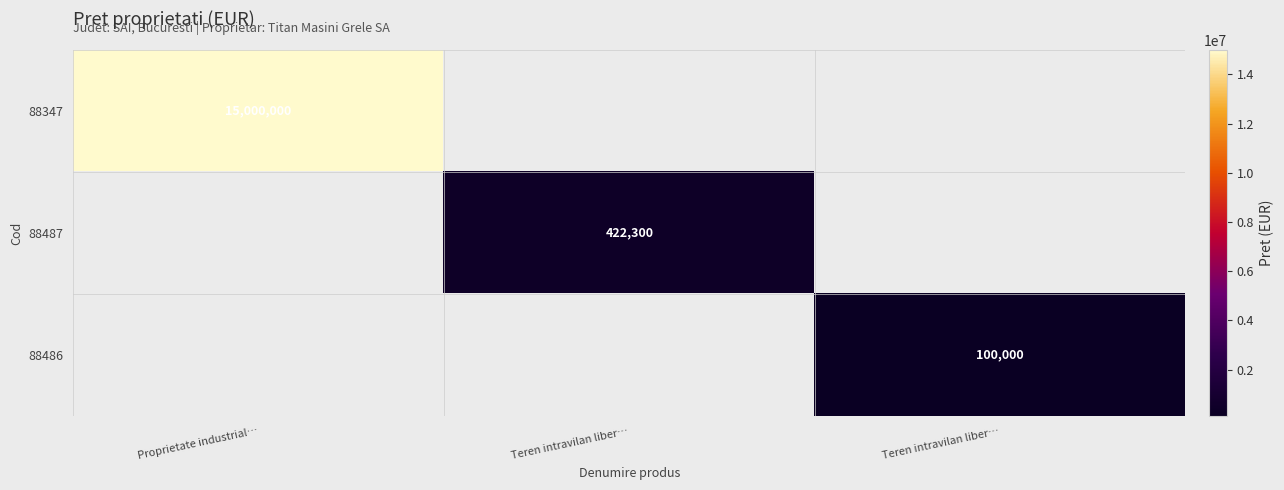

Which category has the lowest value across all series?

Teren intravilan liber…